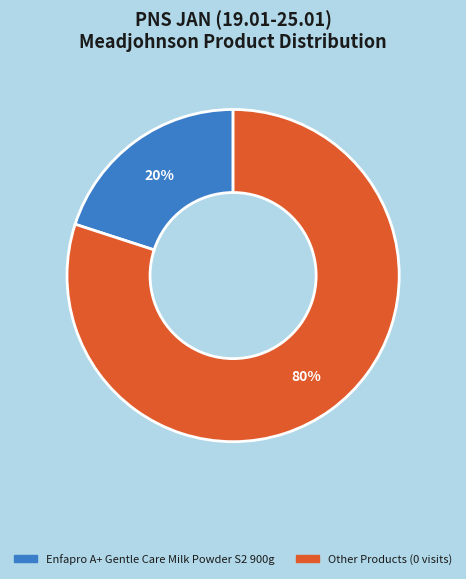

Count the number of slices in the pie.

2